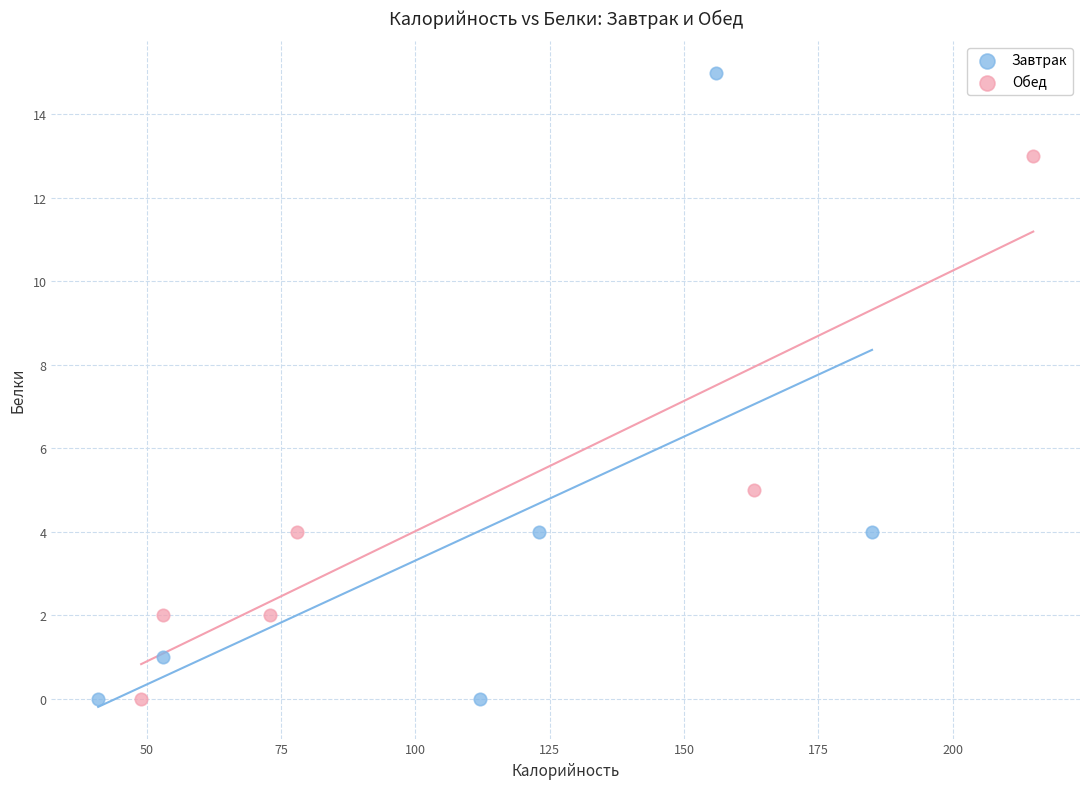

Which series contains the highest Y value?

Завтрак